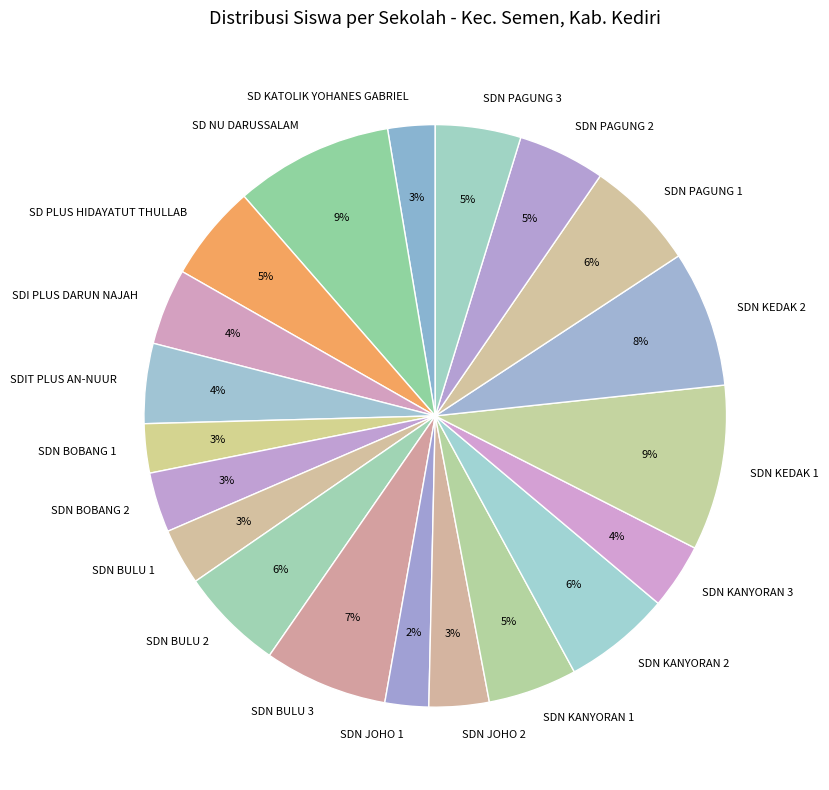

Combined, do SDN BULU 2 and SDN KEDAK 1 account for over 50%?

No